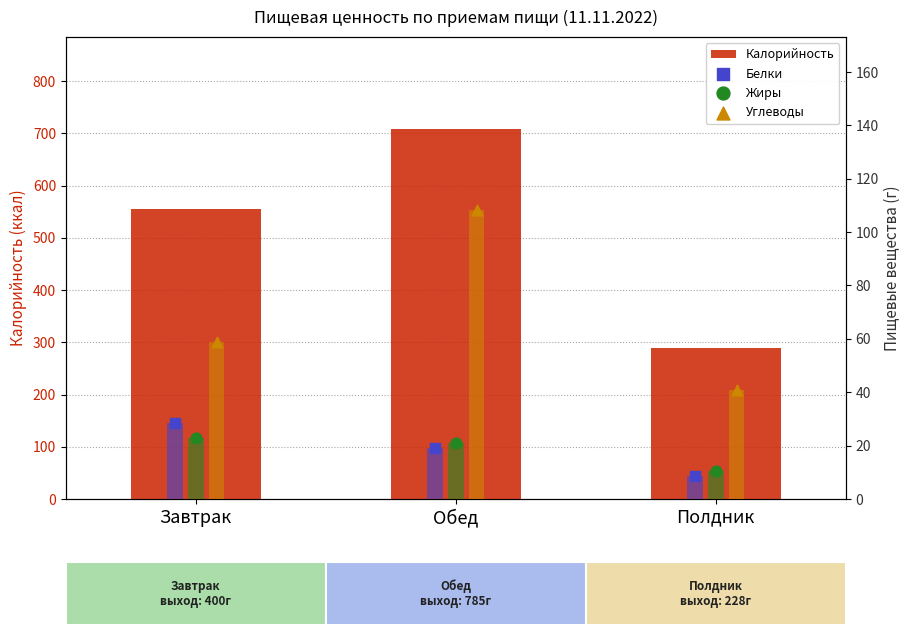

Is the value of Жиры at Завтрак greater than the value of Углеводы at Полдник?

No